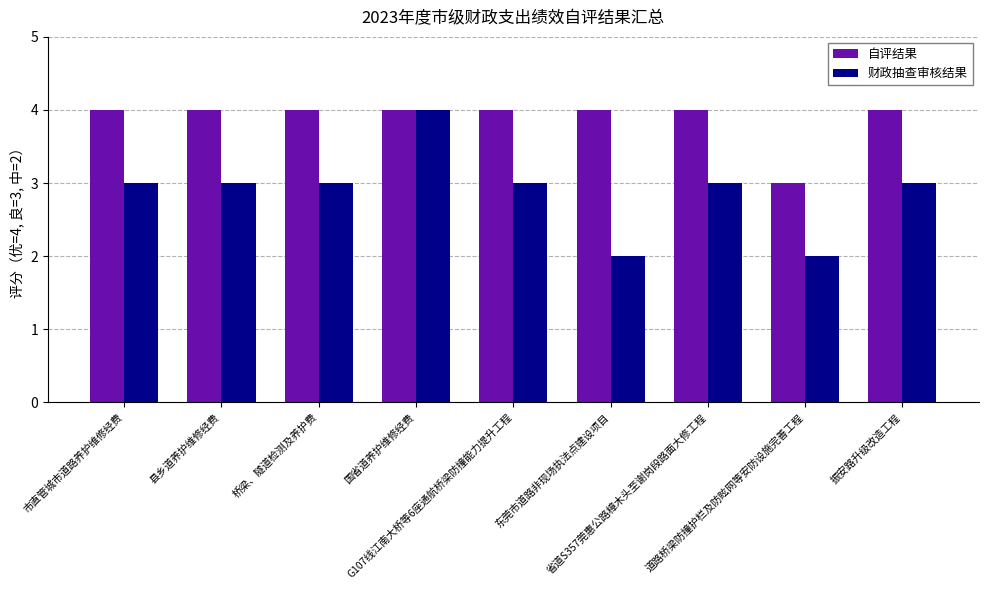

Which series has the largest range (max minus min)?

财政抽查审核结果